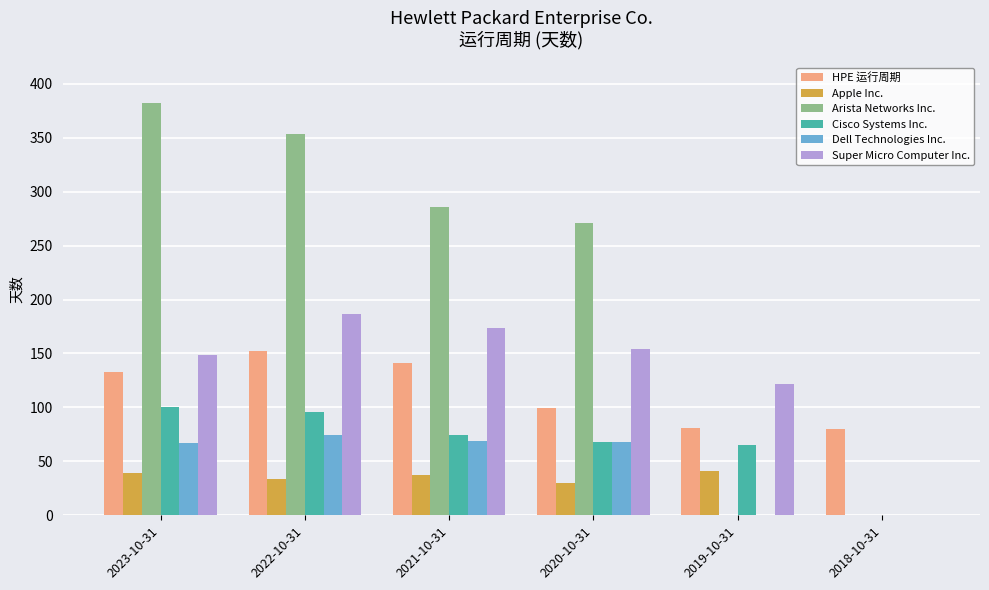

What is the difference between the Cisco Systems Inc. values at 2018-10-31 and 2021-10-31?

74